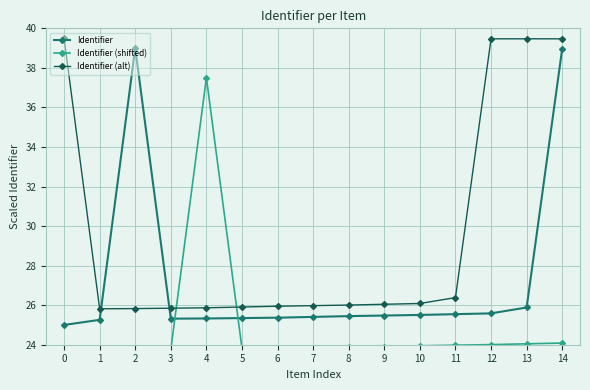

What is the highest value of the Identifier (alt) series?

39.5